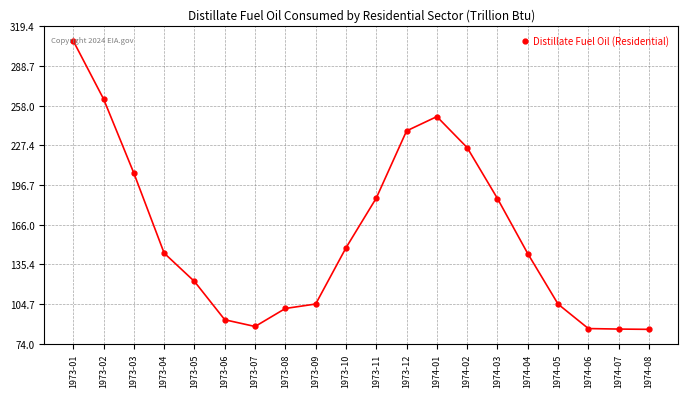

Approximately how many times larger is the value at 1973-06 compared to 1974-06?

1.1